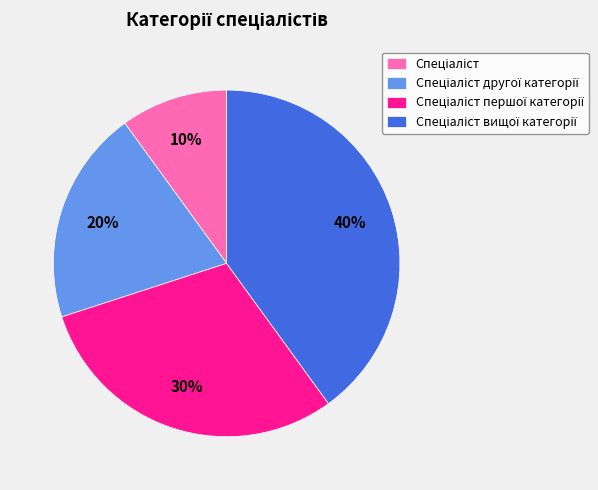

Does any single category account for the majority?

No